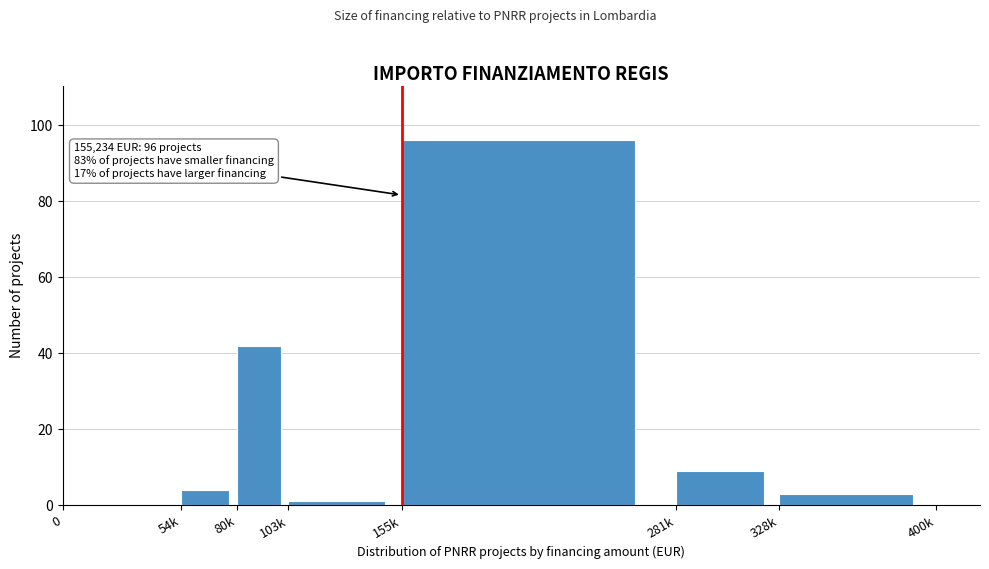

Reading left to right, what are all the values shown in this chart?

0=0	54k=4	80k=42	103k=1	155k=96	281k=9	328k=3